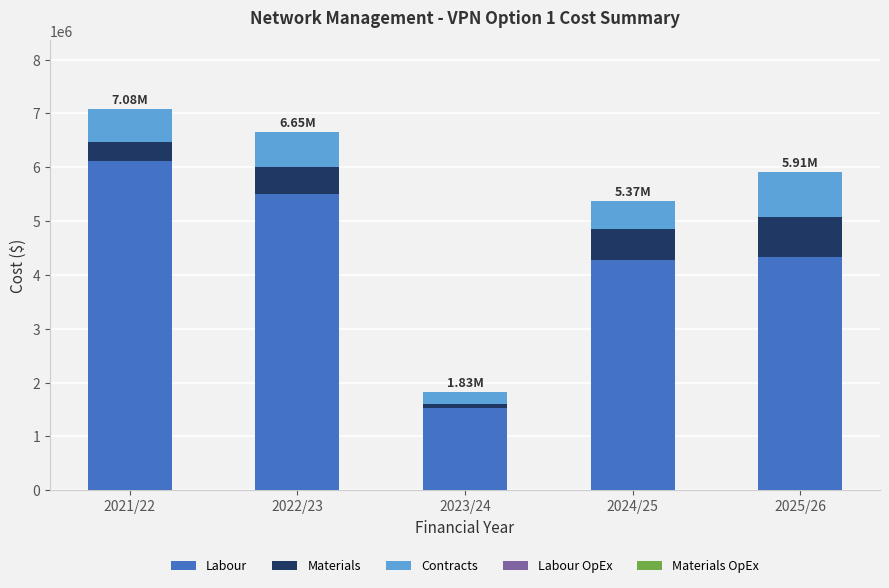

What is the average value of the Labour series?

4350320